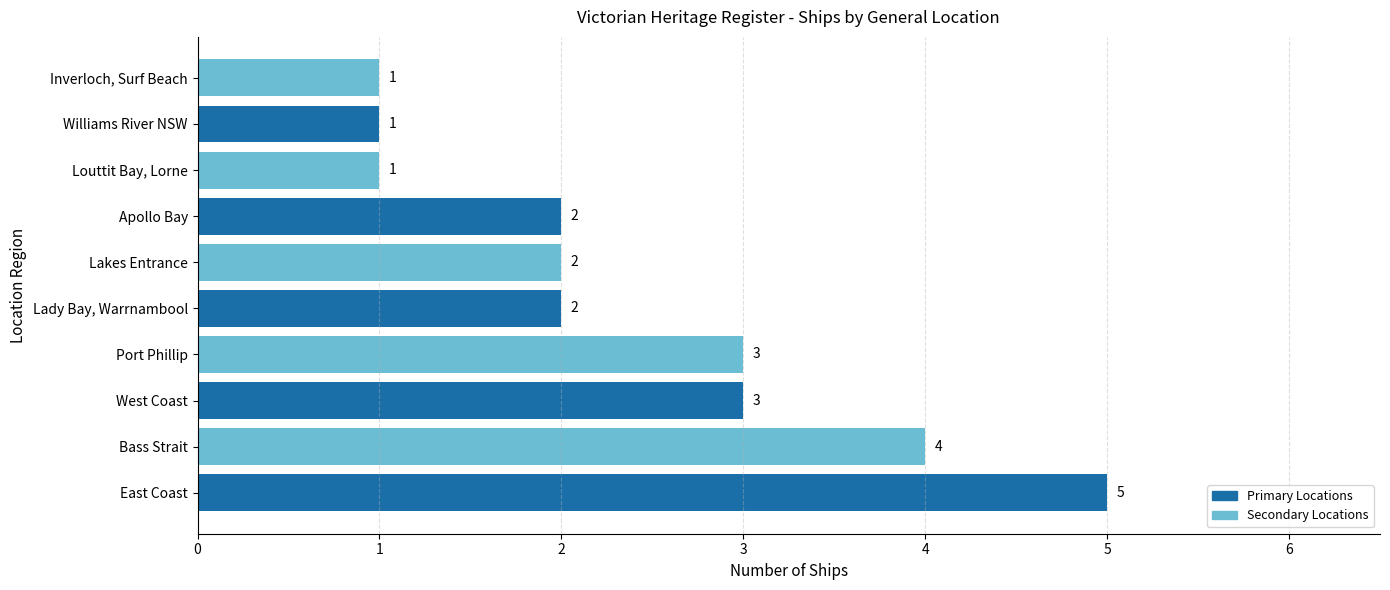

What is the difference between the maximum and minimum values?

4